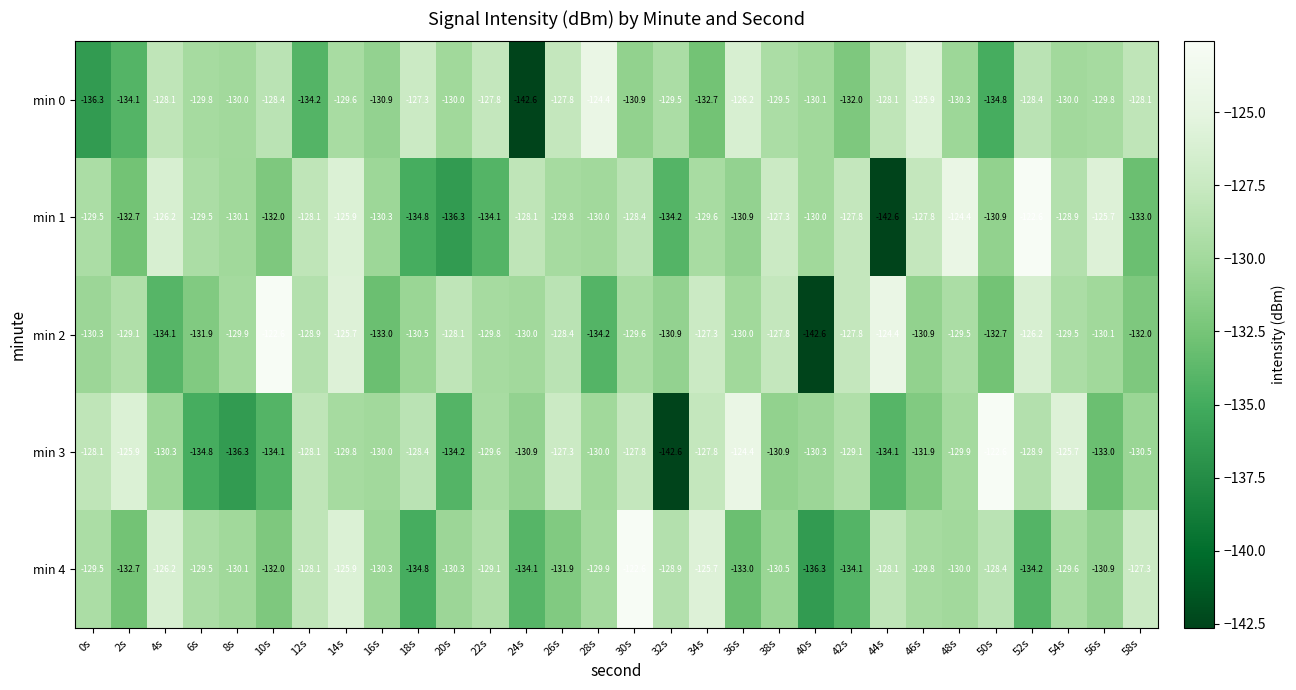

The min 2 series shows -180.6 at 10s. True or false?

False